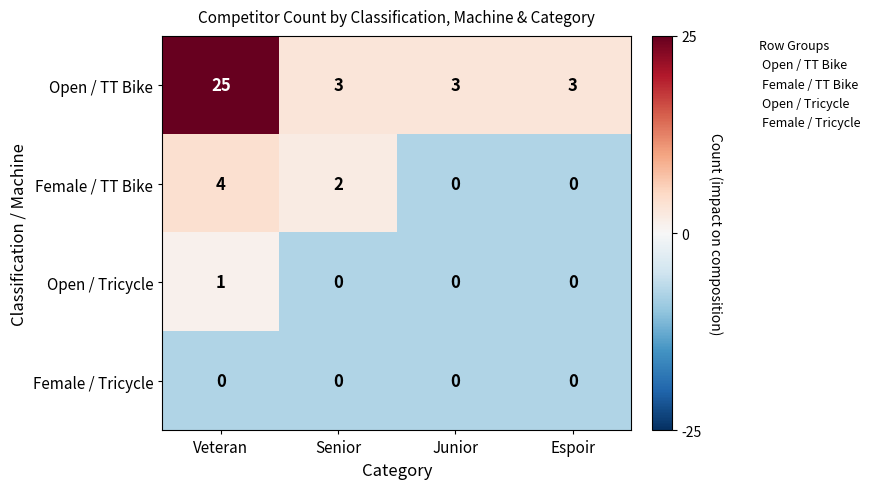

At how many categories does at least one series exceed 1?

4